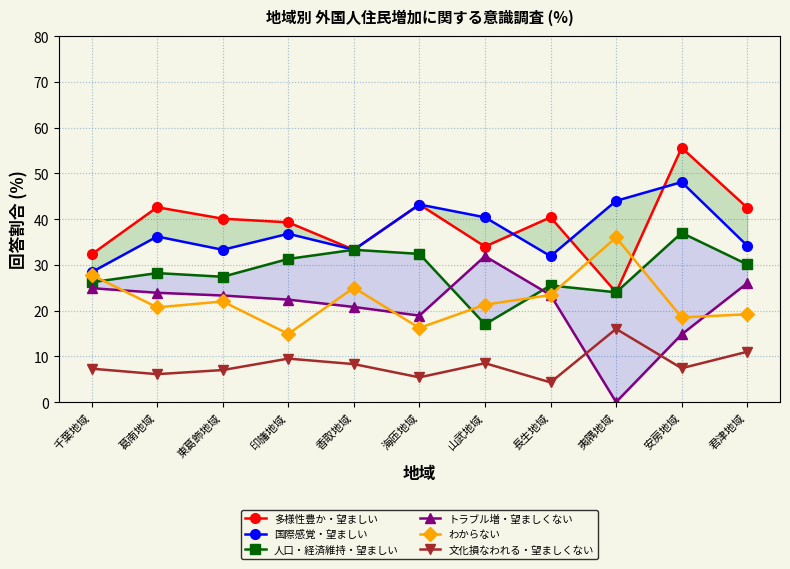

What is the label of the 2nd point from the right?

安房地域